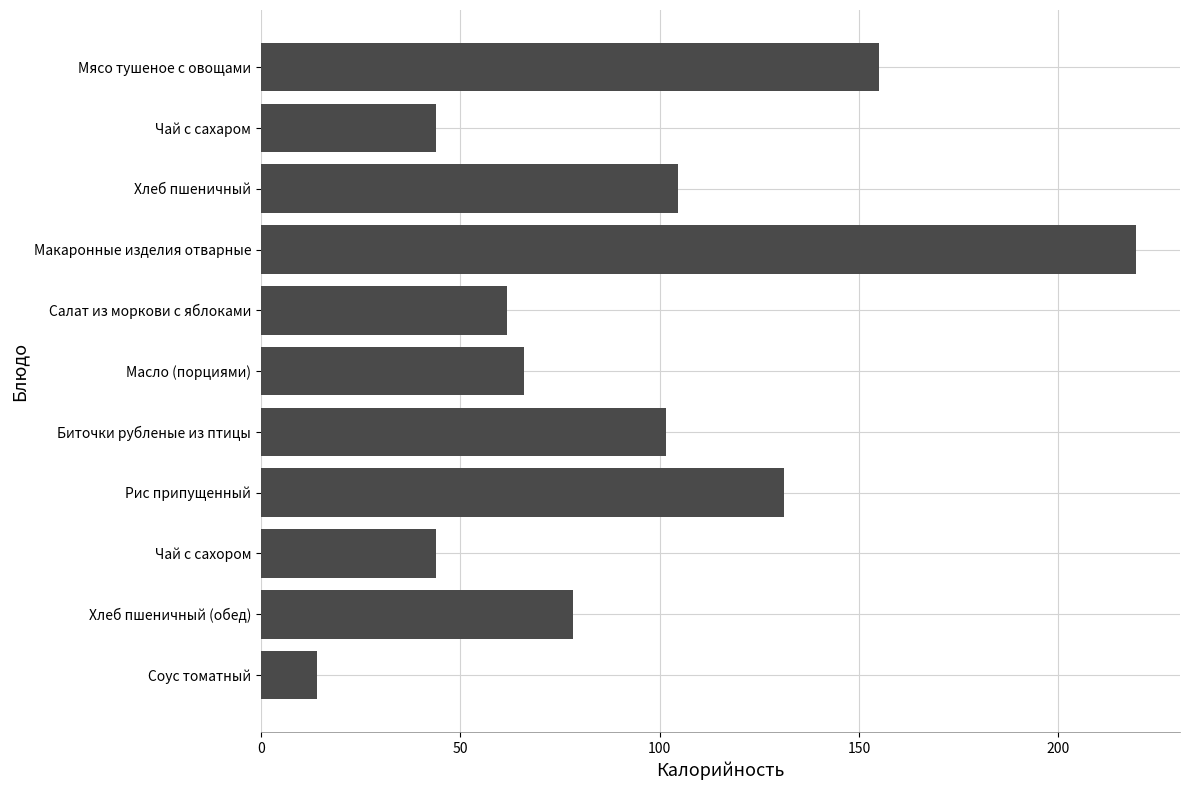

True or false: the data shows 35.6 at Масло (порциями).

False